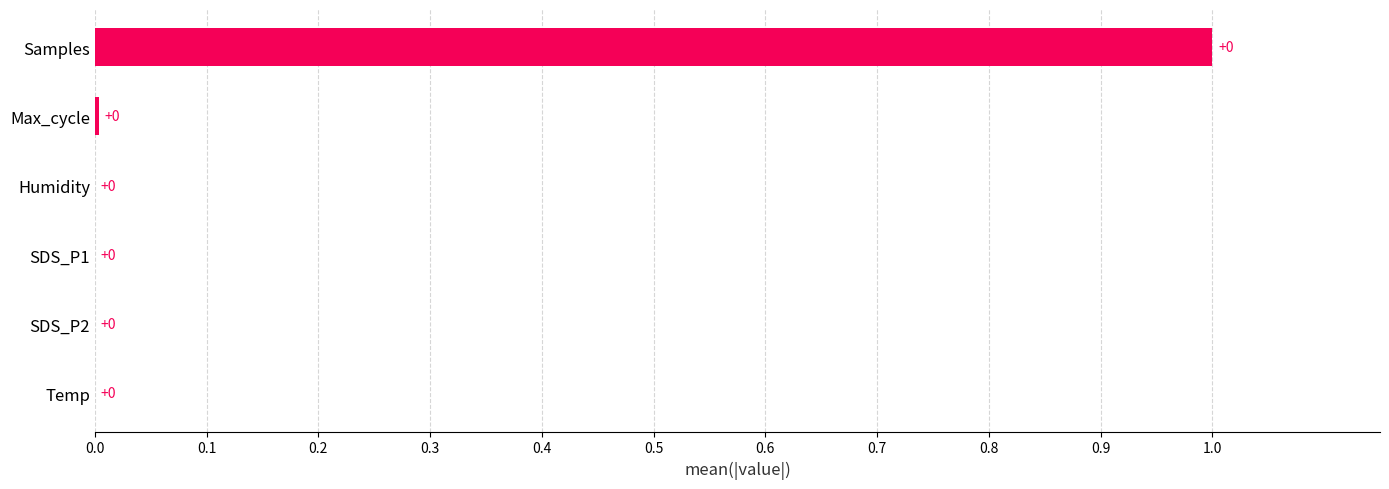

At which category does the chart reach its peak across all series?

Samples